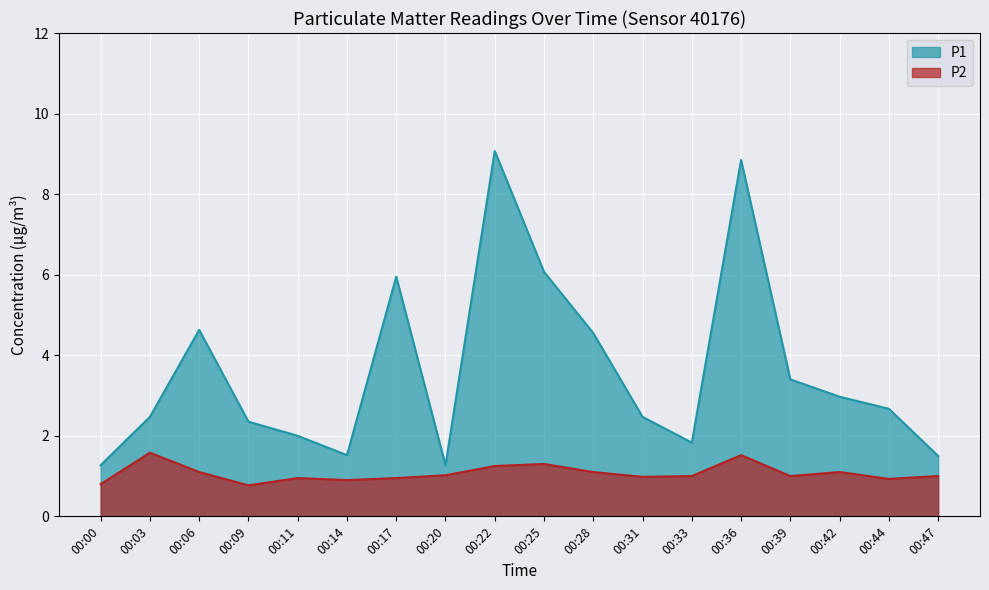

At which label is P1 closest to 5?

00:06